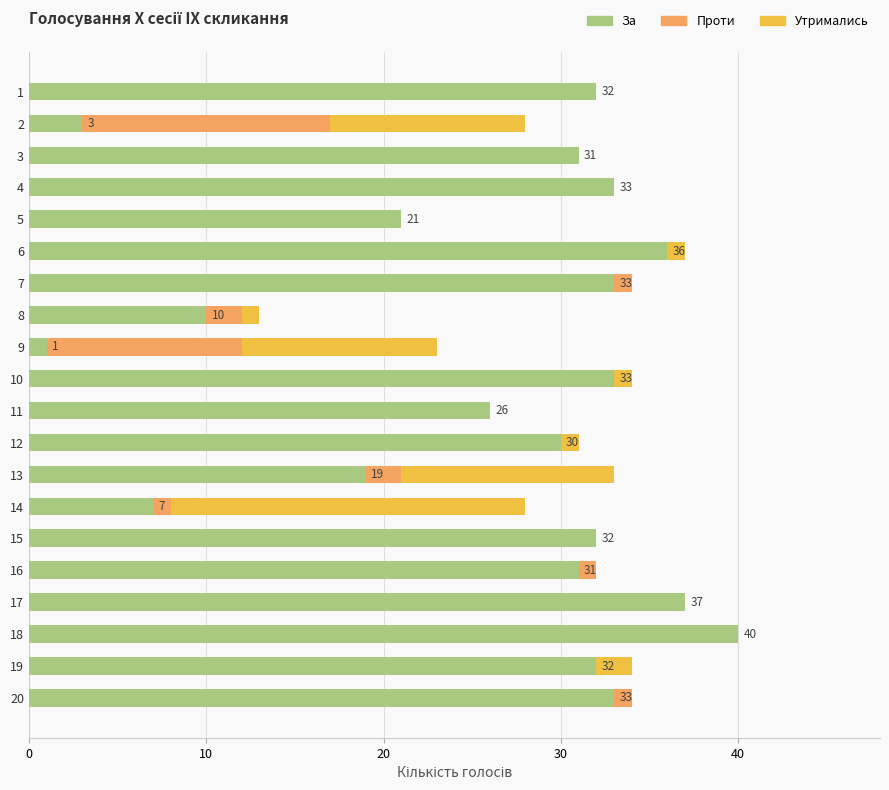

The За series shows 21 at 5. True or false?

True